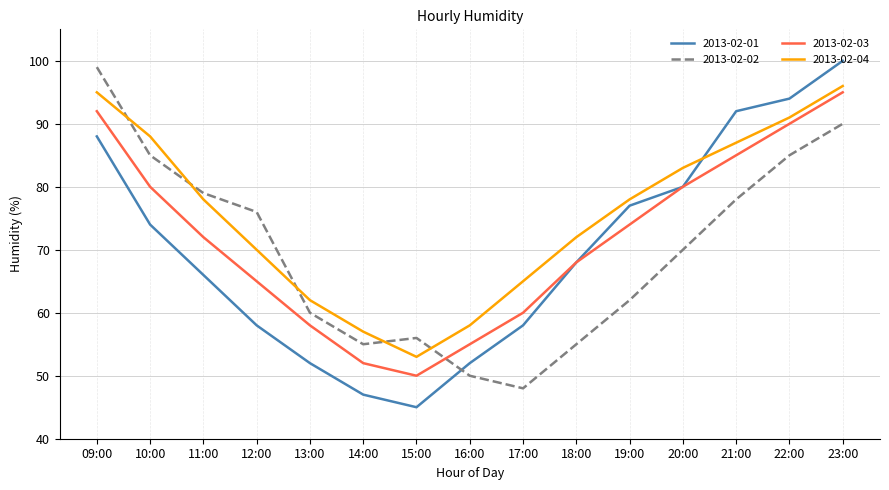

What is the spread (max minus min) of values at 22:00?

9